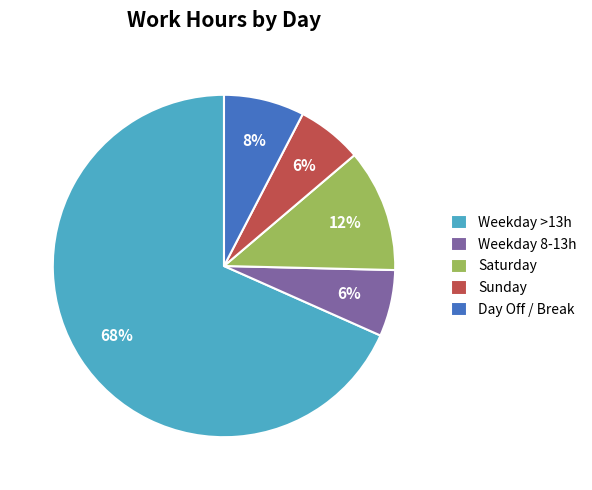

What is the largest slice in the pie chart?

Weekday >13h